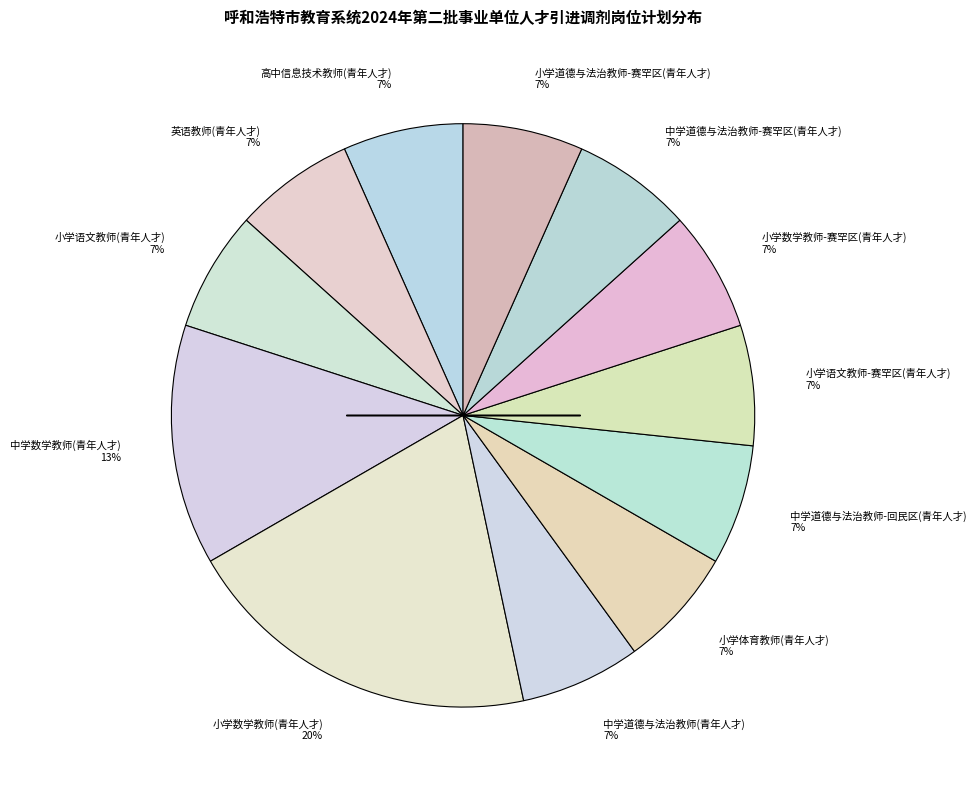

Combined, do 小学体育教师(青年人才) 7% and 英语教师(青年人才) 7% account for over 50%?

No